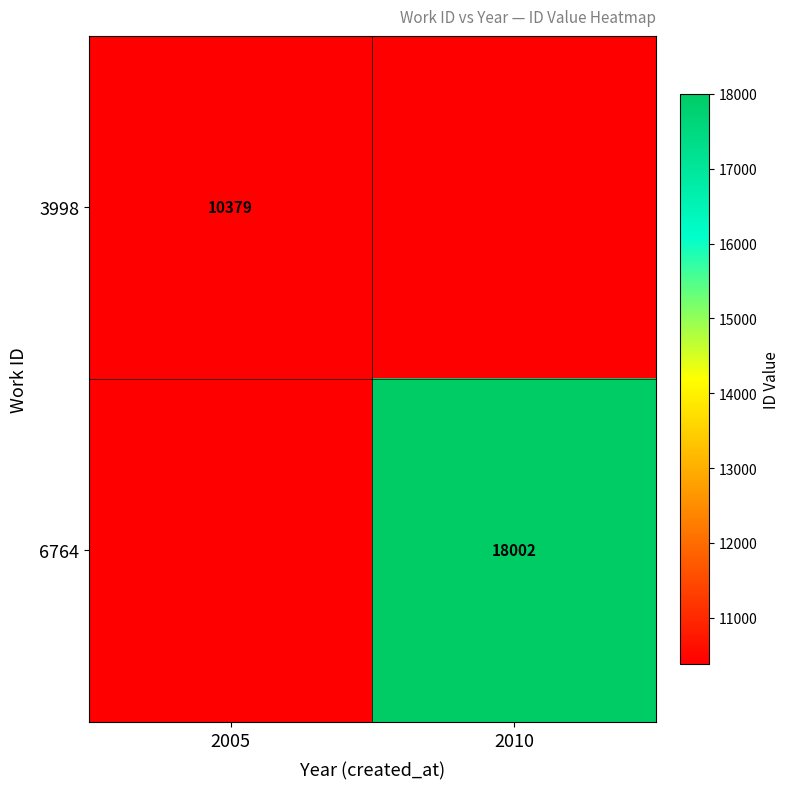

The value of 3998 at 2005 is 10379. True or false?

True